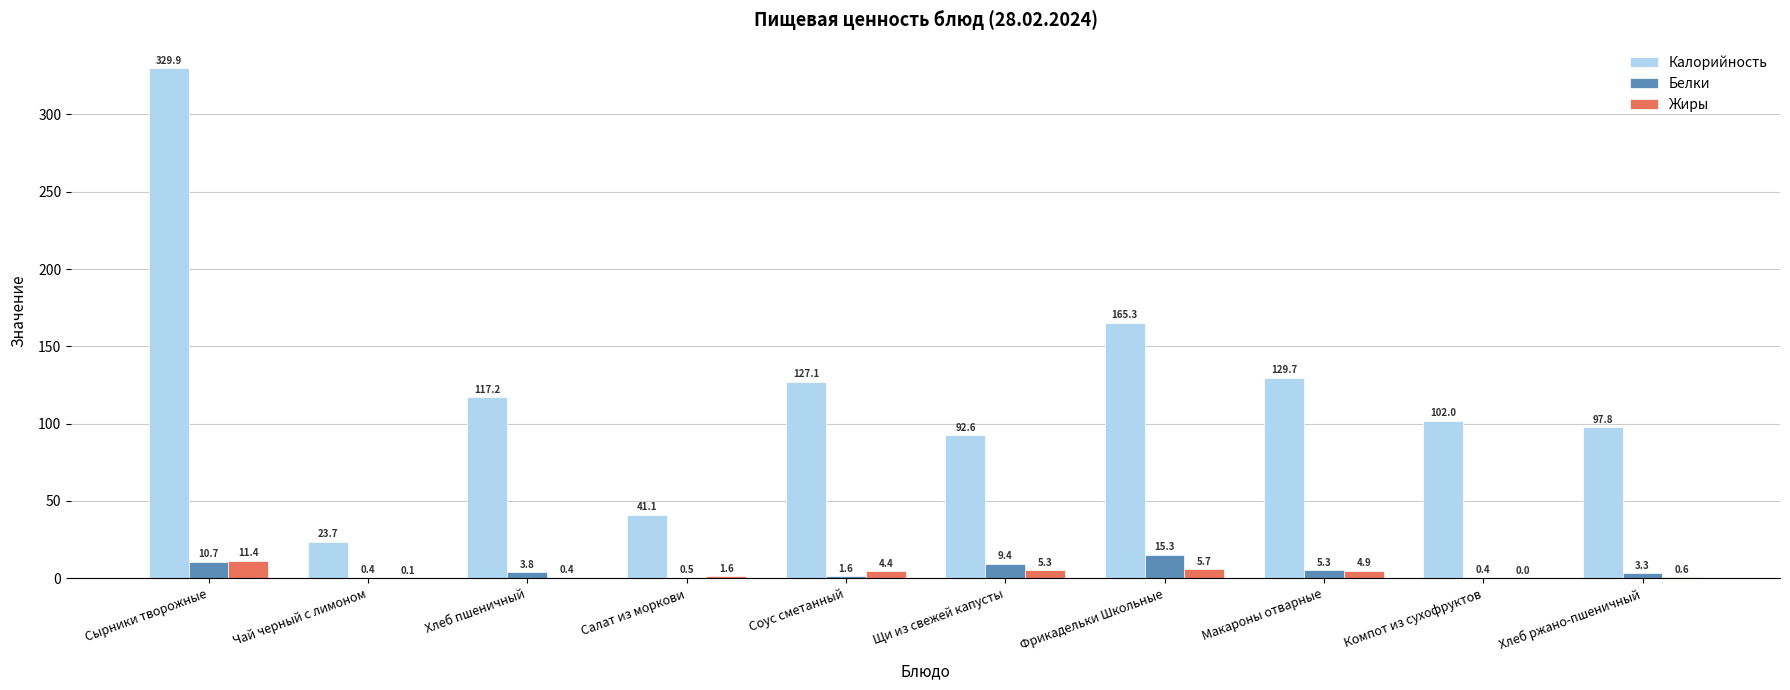

What is the approximate value of Жиры at Щи из свежей капусты?

5.3